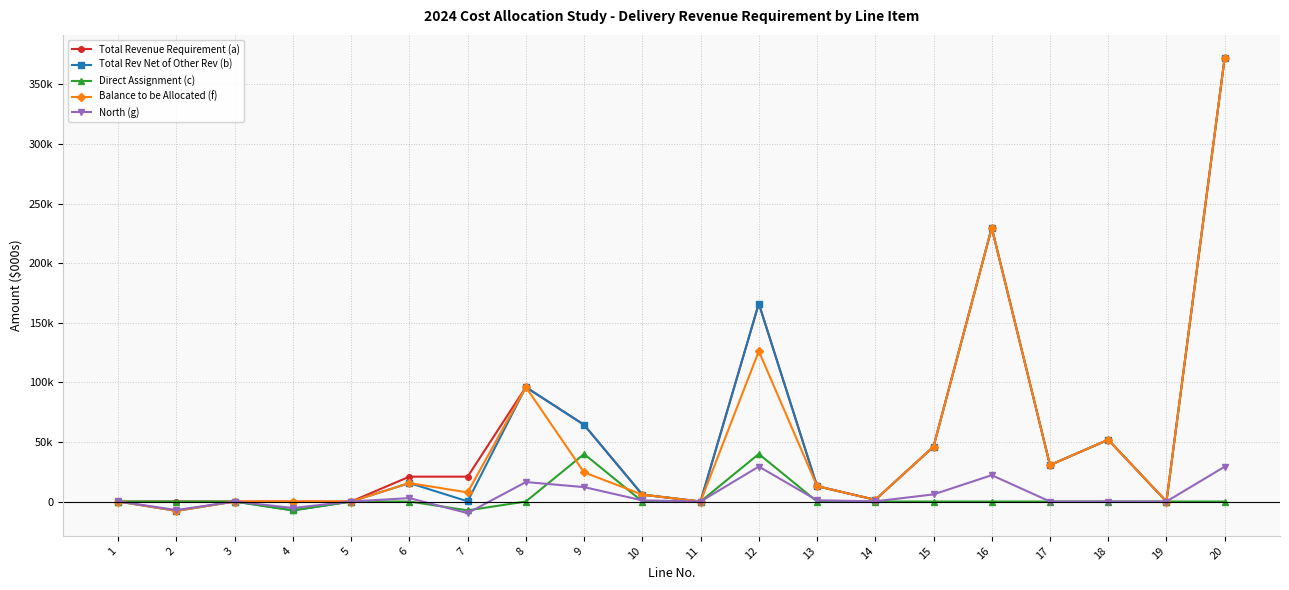

Which category has the highest value across all series?

20